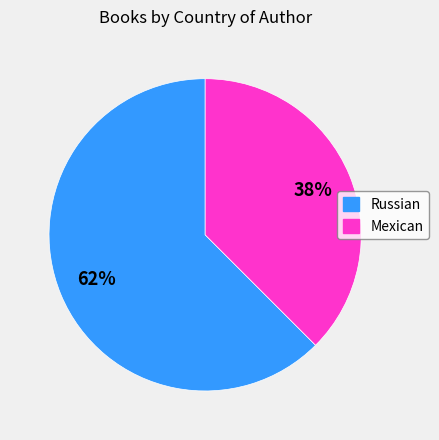

Which has a higher value, Mexican or Russian?

Russian